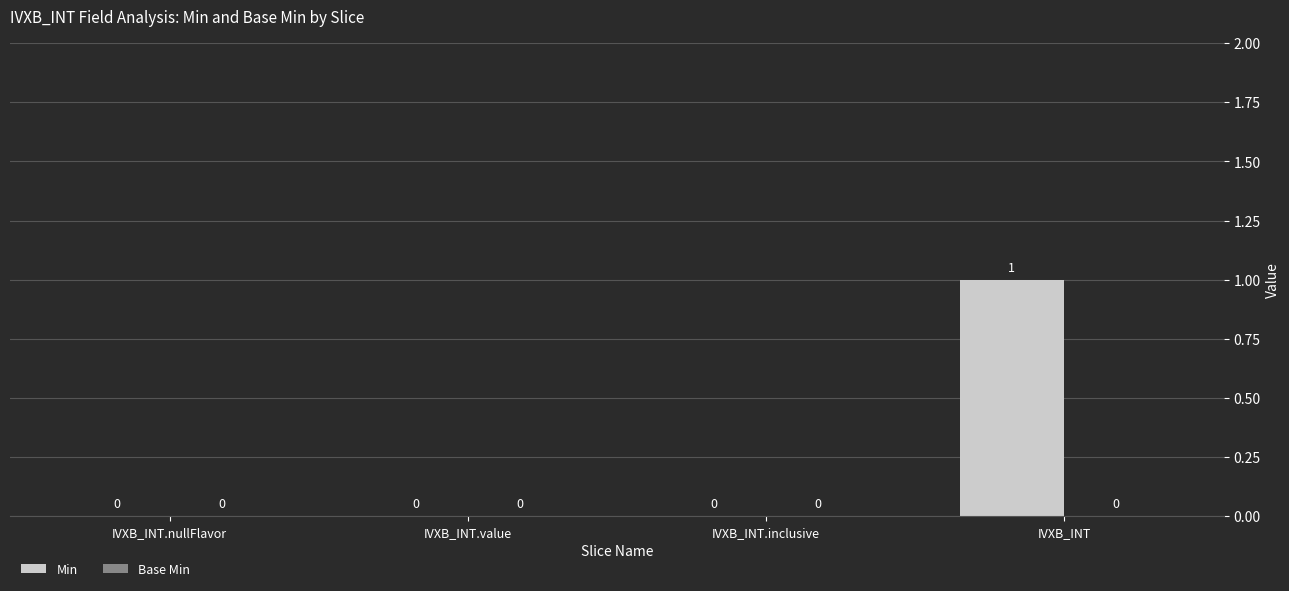

Are the bars horizontal?

No